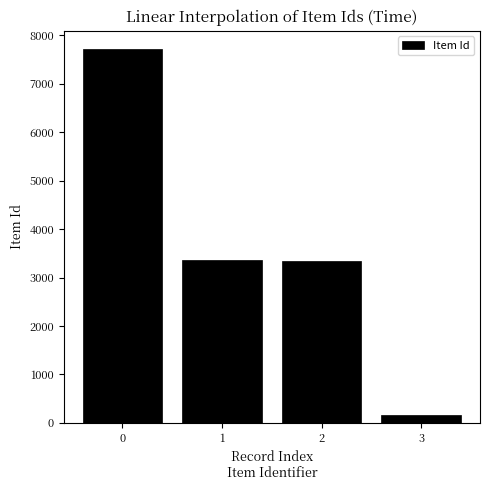

How many bars are there in total?

4